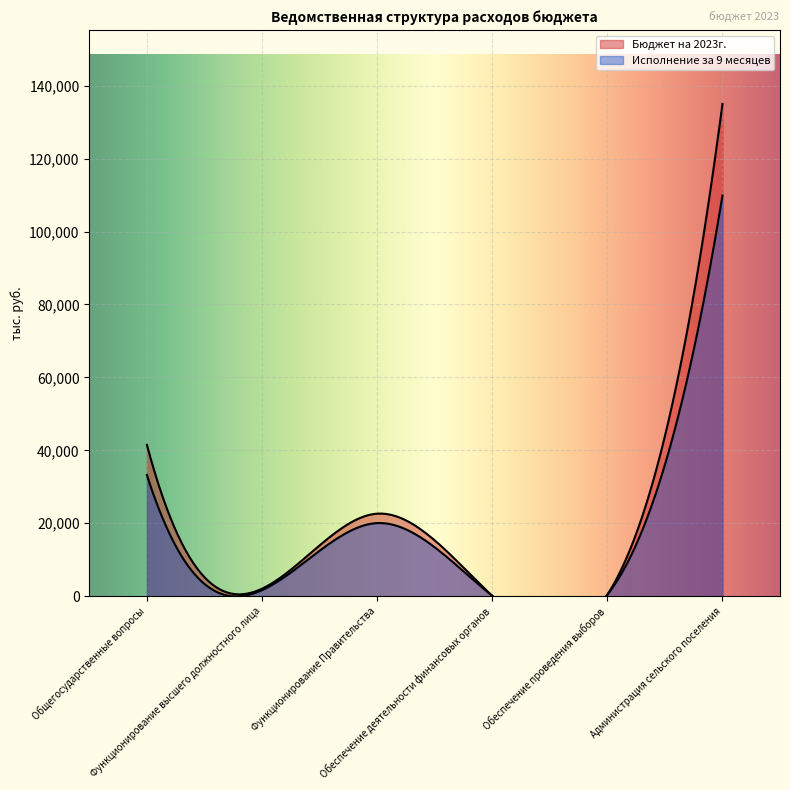

What is the value of the Исполнение за 9 месяцев point at the 5th from the left?

399.0